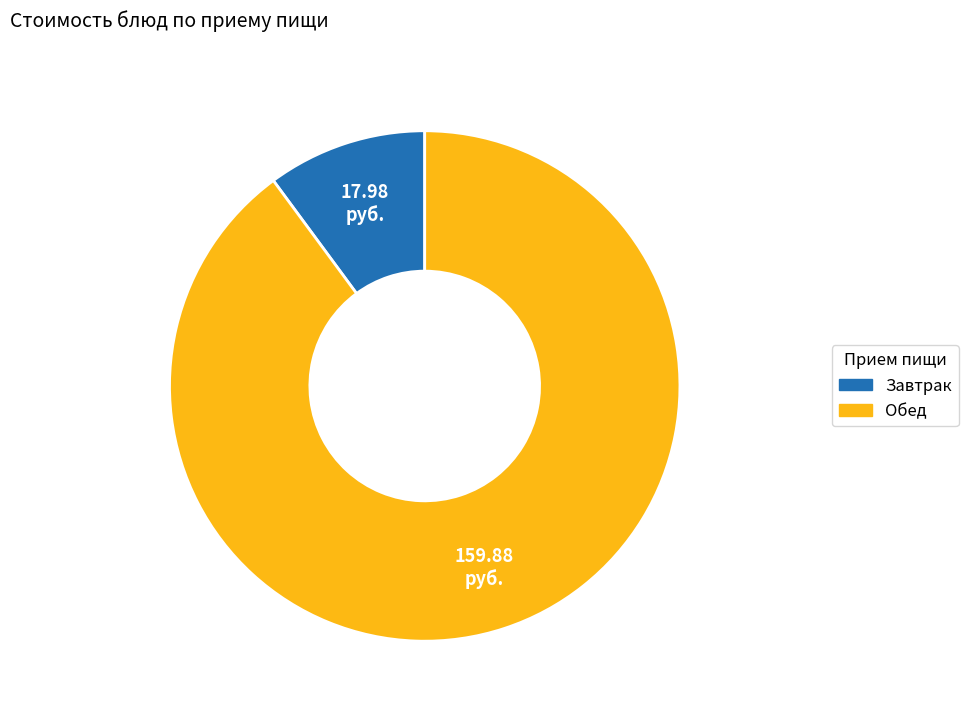

How many segments does this pie chart have?

2